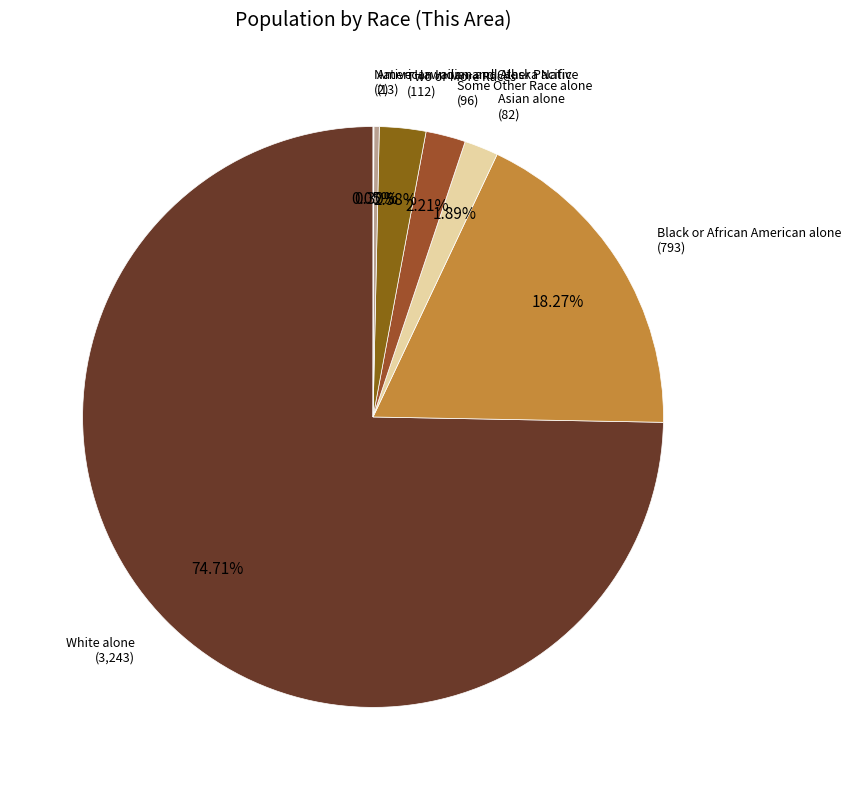

Which slice represents more than half of the pie?

White alone